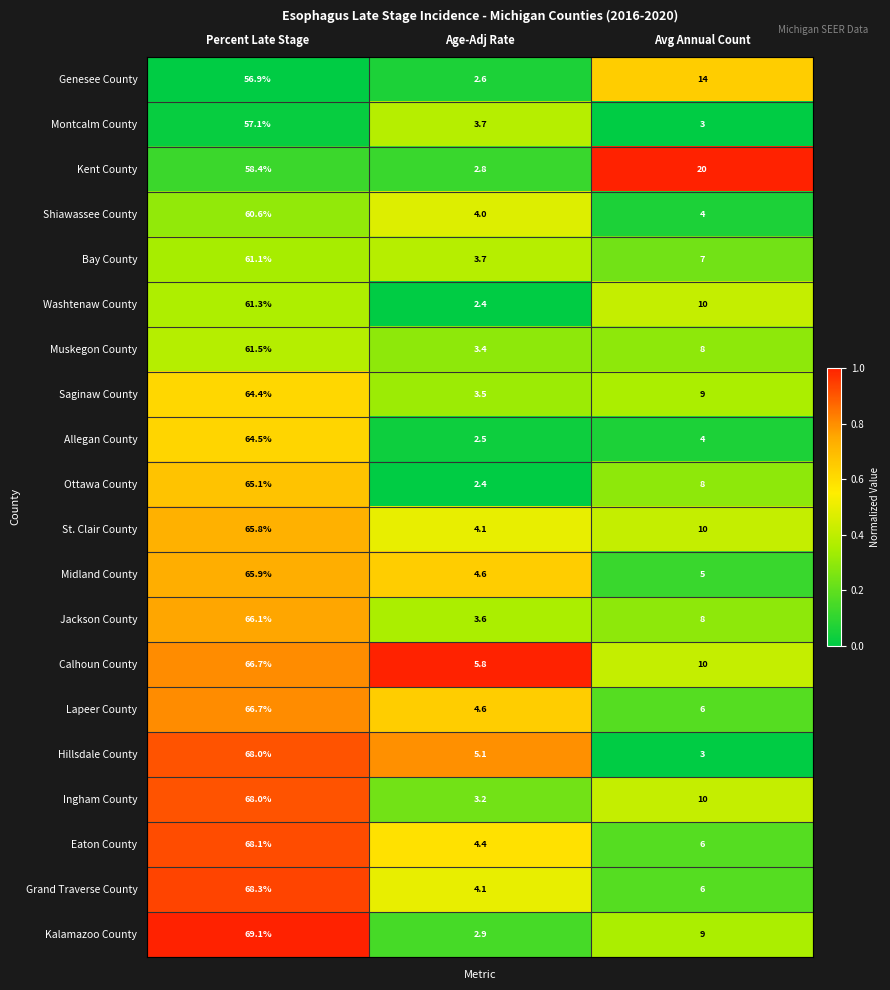

List the labels in order of Saginaw County value, smallest first.

Age-Adj Rate, Avg Annual Count, Percent Late Stage